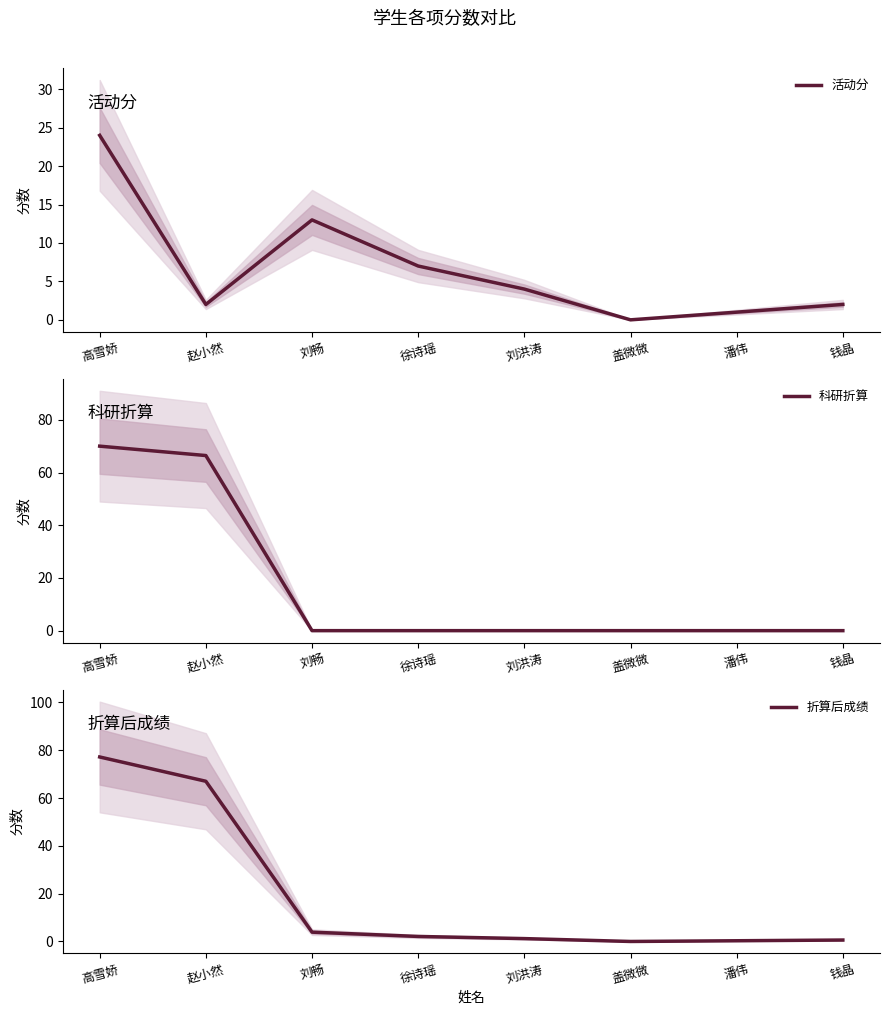

What is the label of the 5th point from the left?

刘洪涛